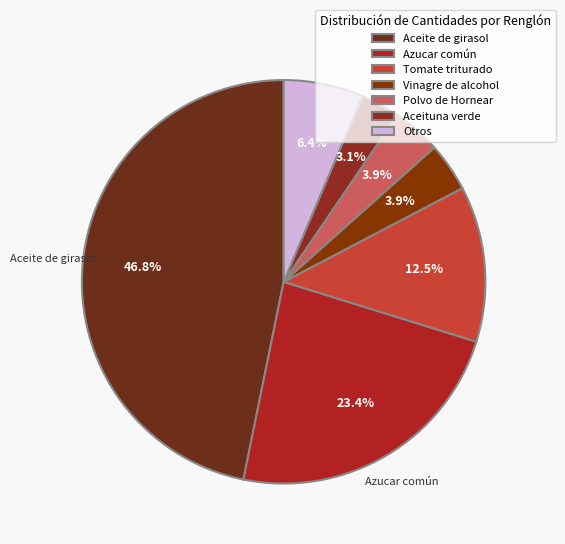

What is the smallest slice in the pie chart?

Aceituna verde